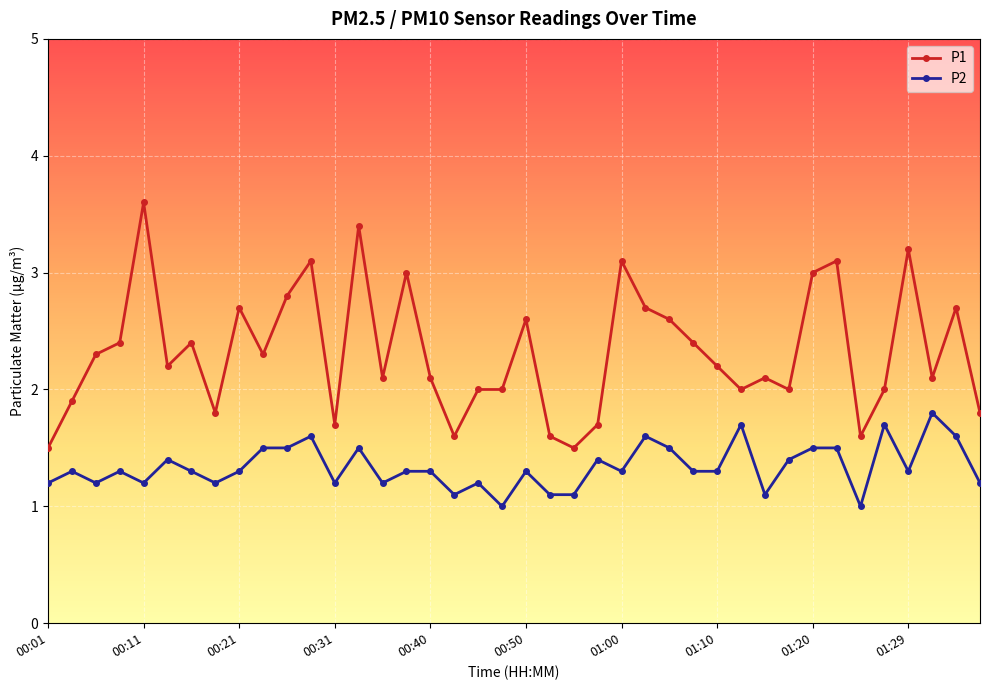

Does the chart have visible grid lines?

Yes